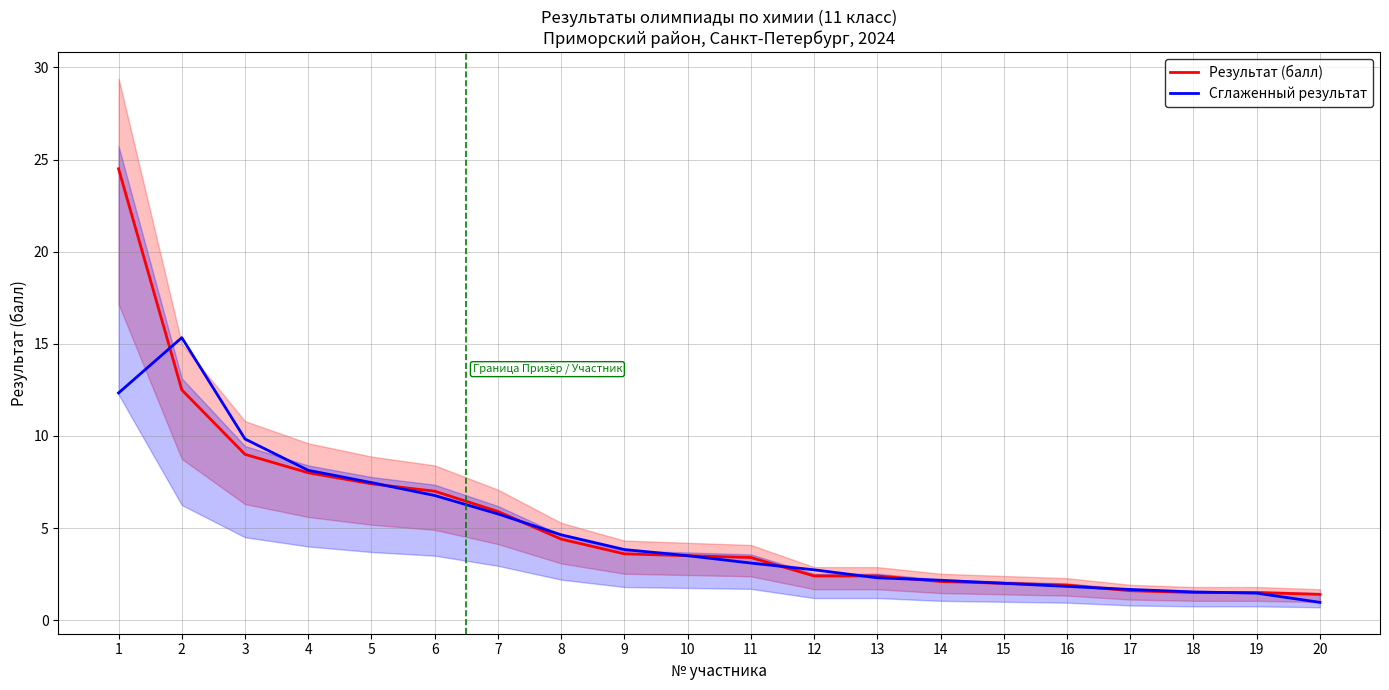

Which has a higher value, 13 or 5?

5